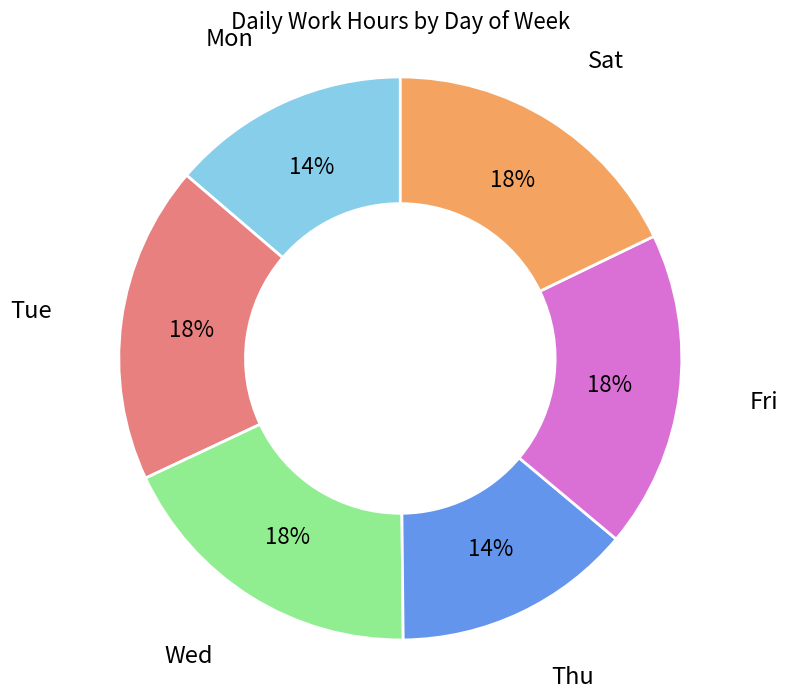

The Fri slice represents 18% of the pie. True or false?

True